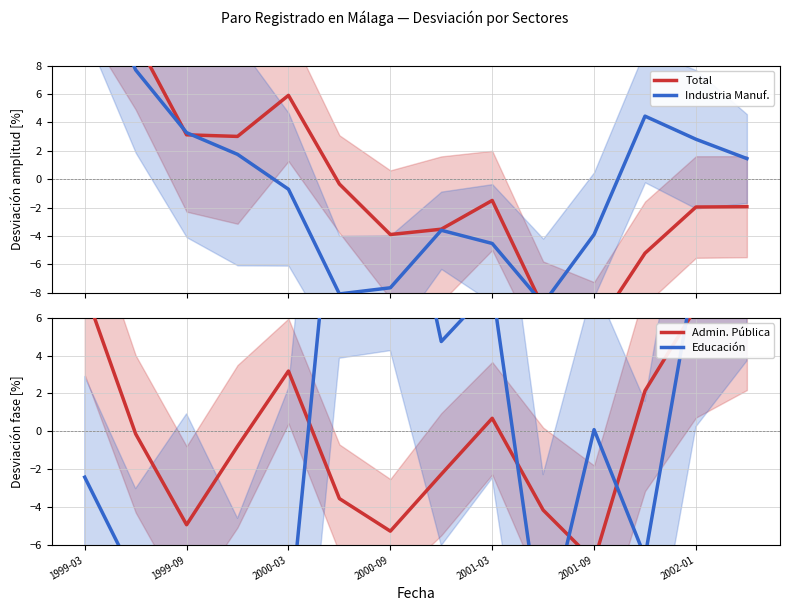

How many intersections are there between Industria Manuf. and Admin. Pública?

3